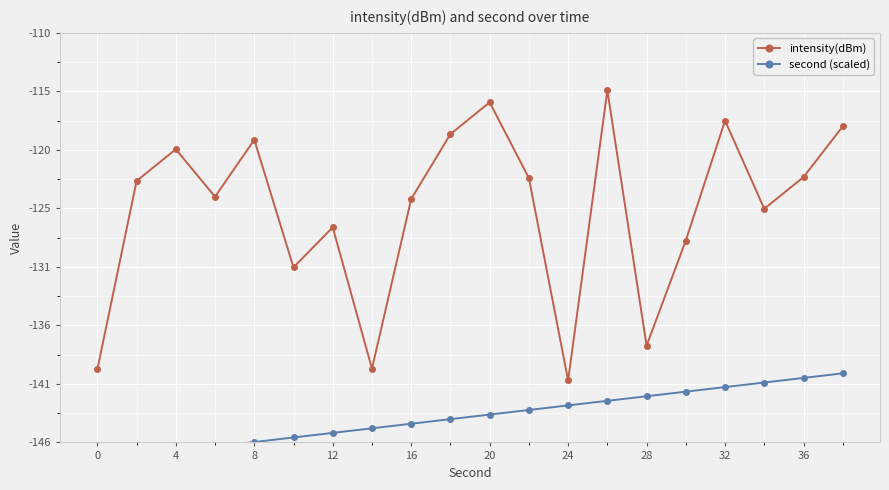

At how many categories does at least one series exceed -143?

20